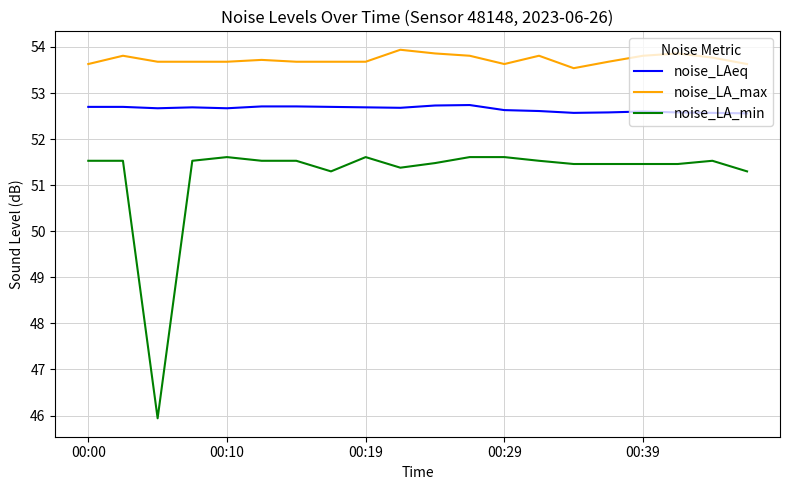

What is the difference between the maximum and minimum values in the noise_LA_max series?

0.4